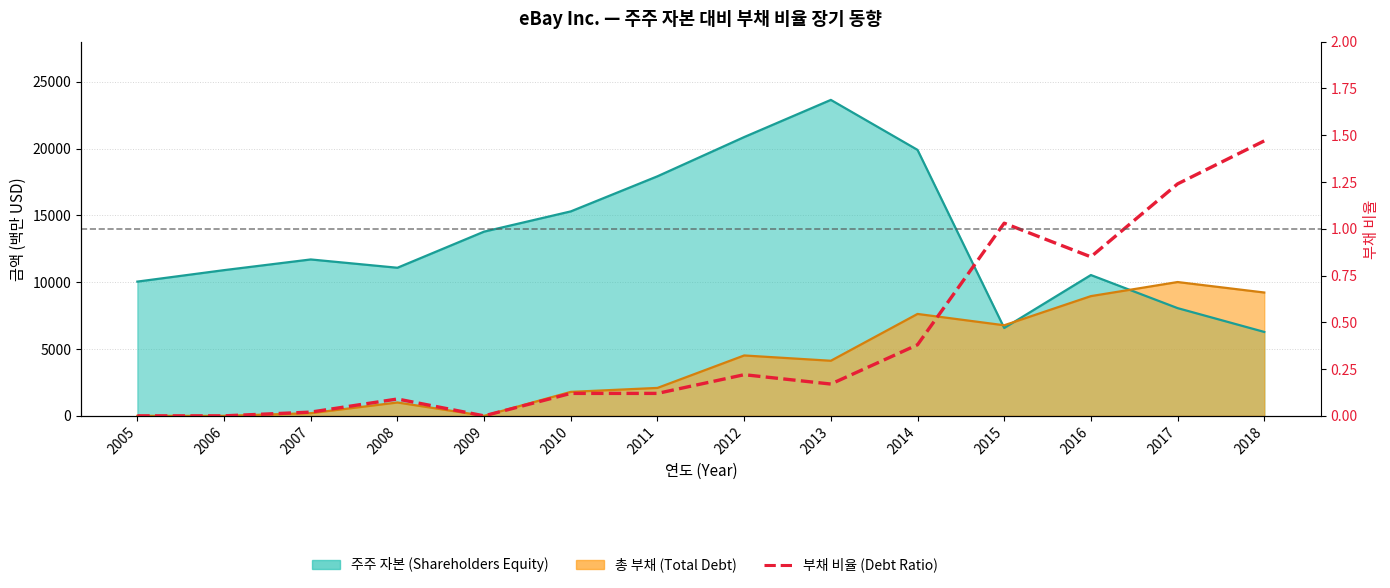

The value at 2005 is -0.7. True or false?

False